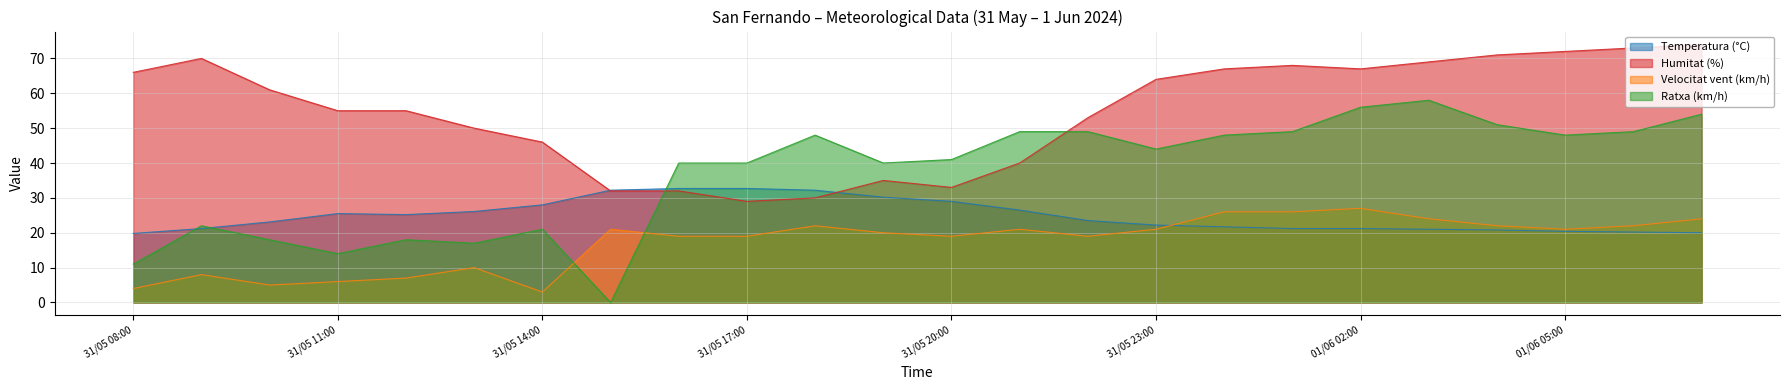

The value of Velocitat vent (km/h) at 01/06 04:00 is 10.4. True or false?

False